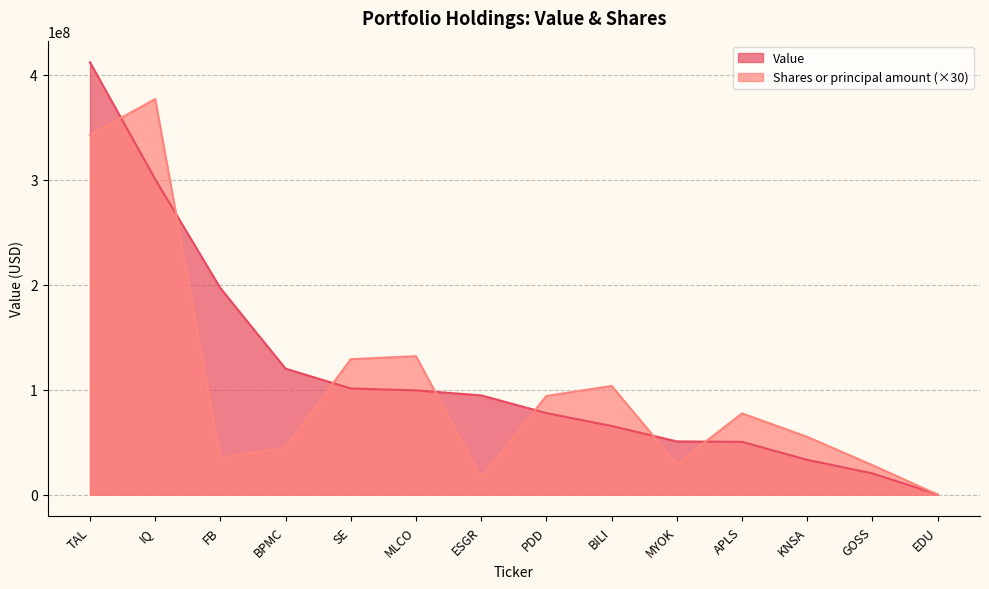

List the series in order of their overall mean, lowest first.

Shares or principal amount (×30), Value